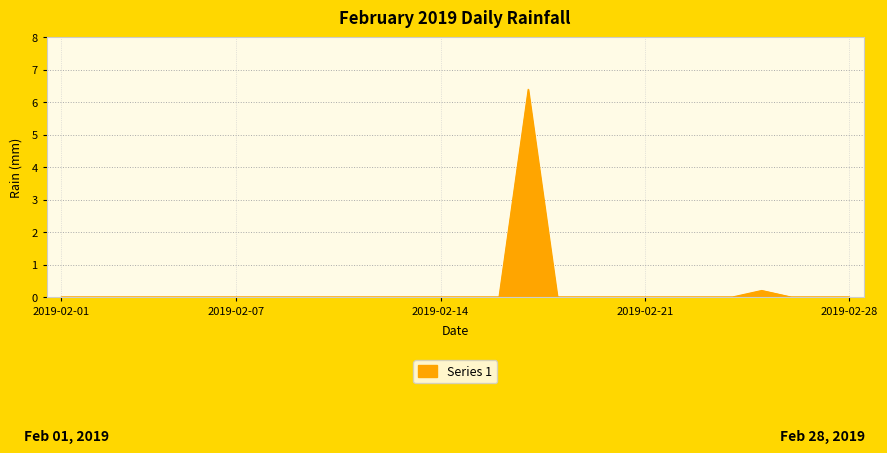

What is the maximum value shown in the chart?

6.4